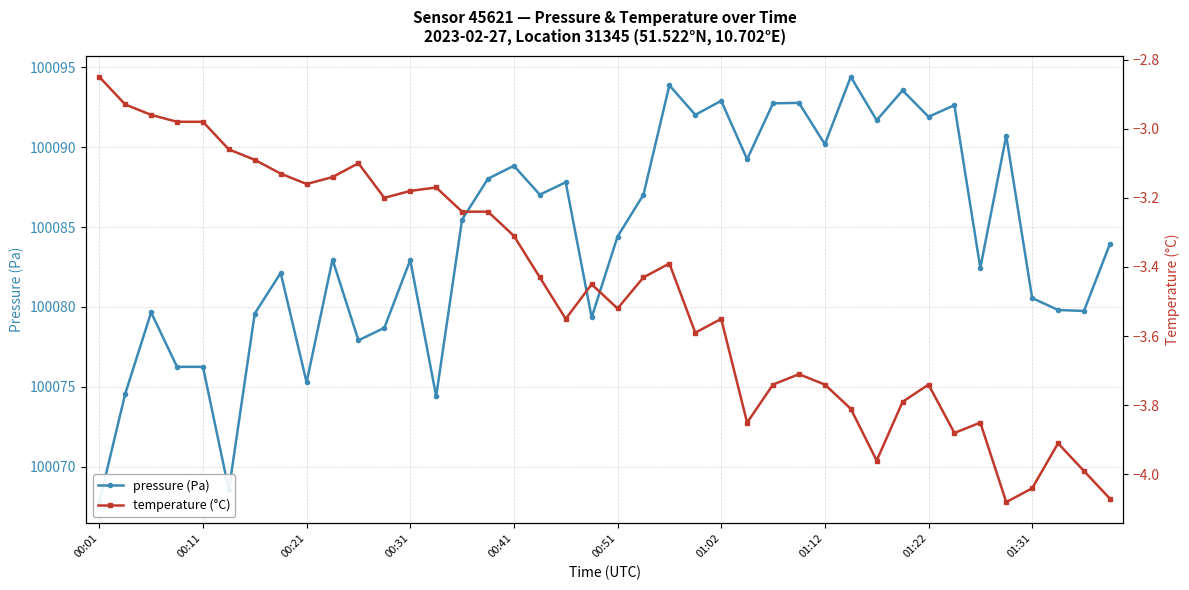

Which series changed the most between 01:02 and 29?

pressure (Pa)